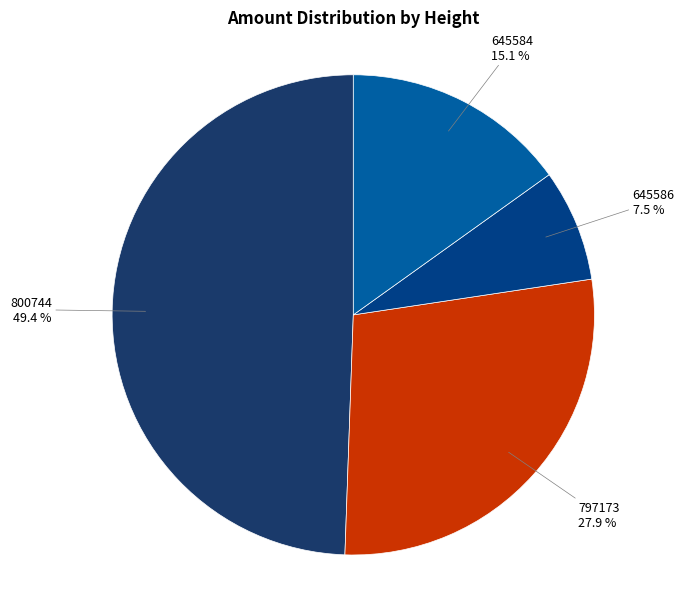

What percentage is the 800744 slice, to the nearest percent?

49%